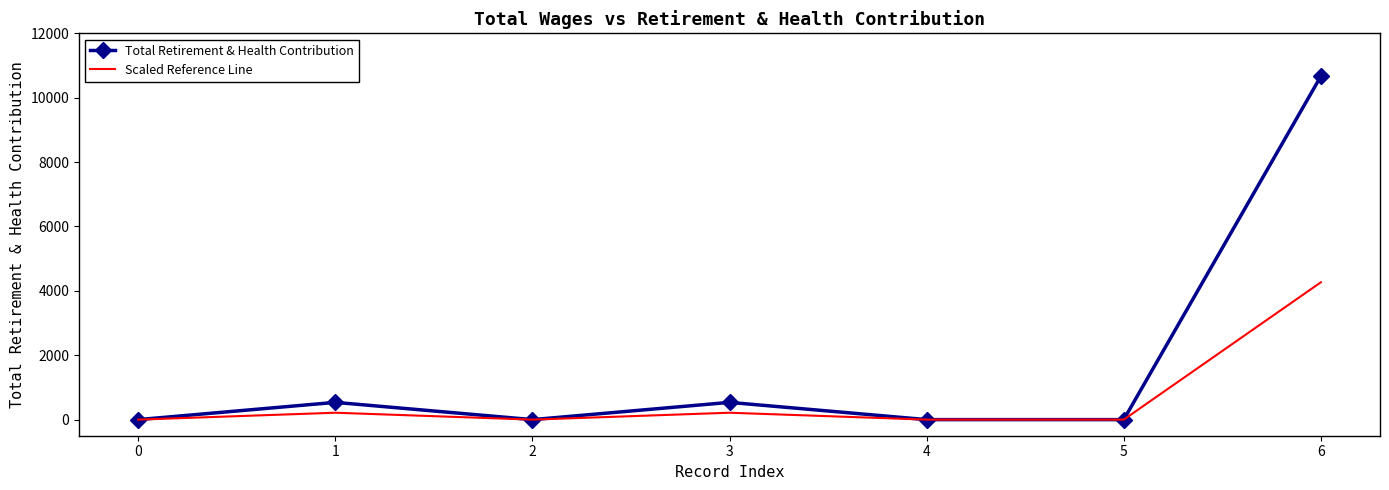

Rank the series by their average value, from lowest to highest.

Scaled Reference Line, Total Retirement & Health Contribution